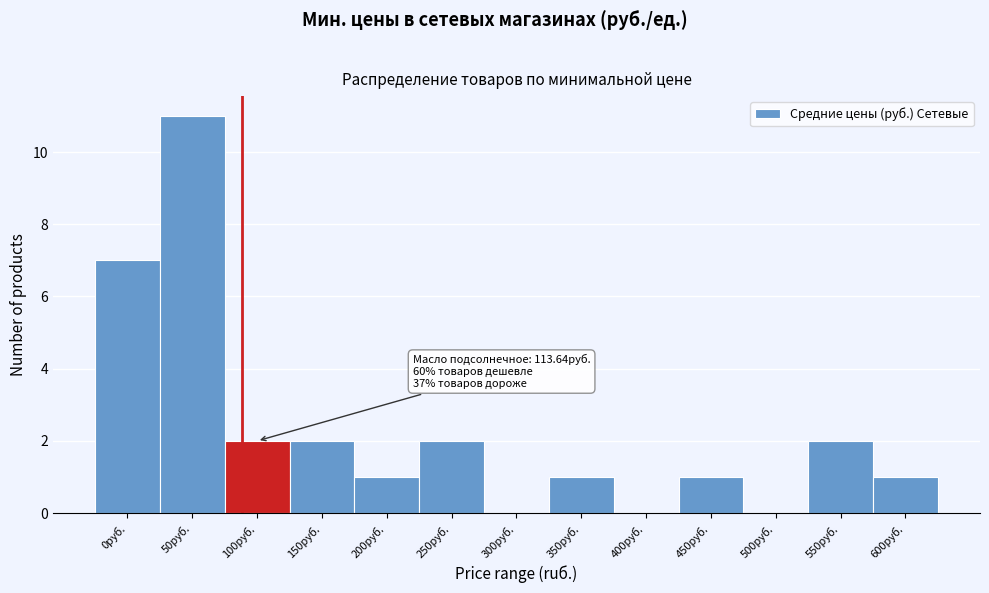

Reading left to right, what are all the values shown in this chart?

0руб.=7	50руб.=11	100руб.=2	150руб.=2	200руб.=1	250руб.=2	300руб.=0	350руб.=1	400руб.=0	450руб.=1	500руб.=0	550руб.=2	600руб.=1